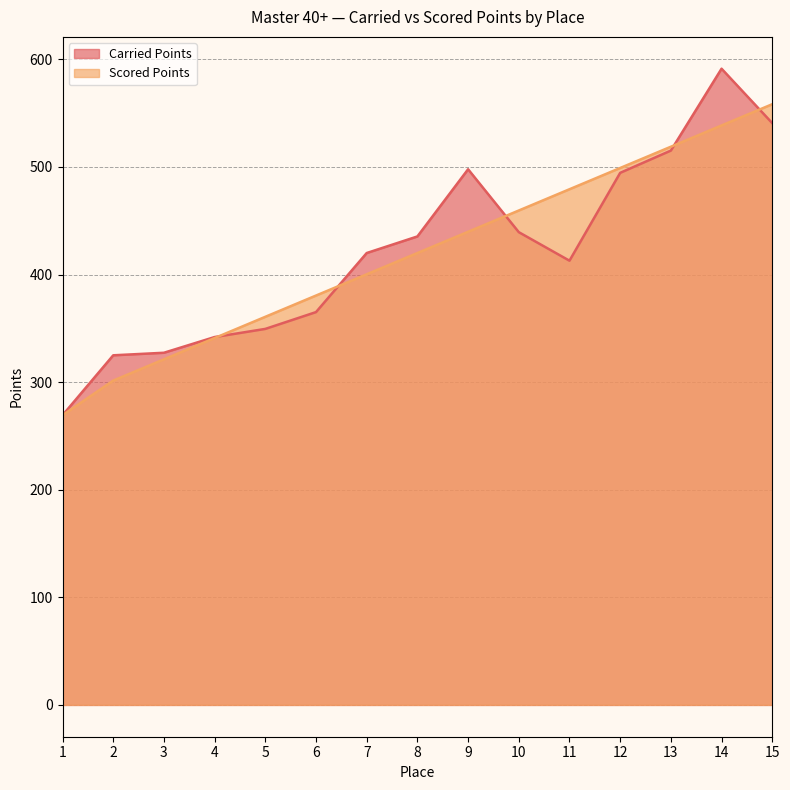

How many lines are shown in the chart?

2